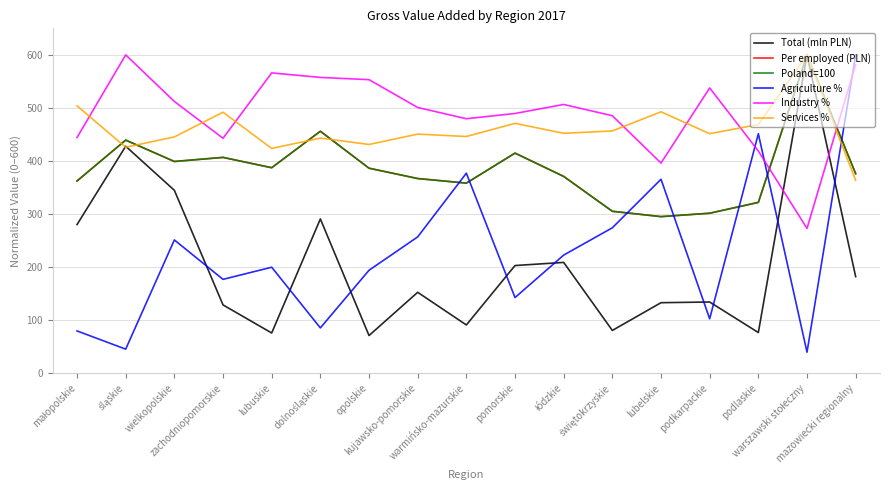

What is the maximum value shown in the chart?

600.0